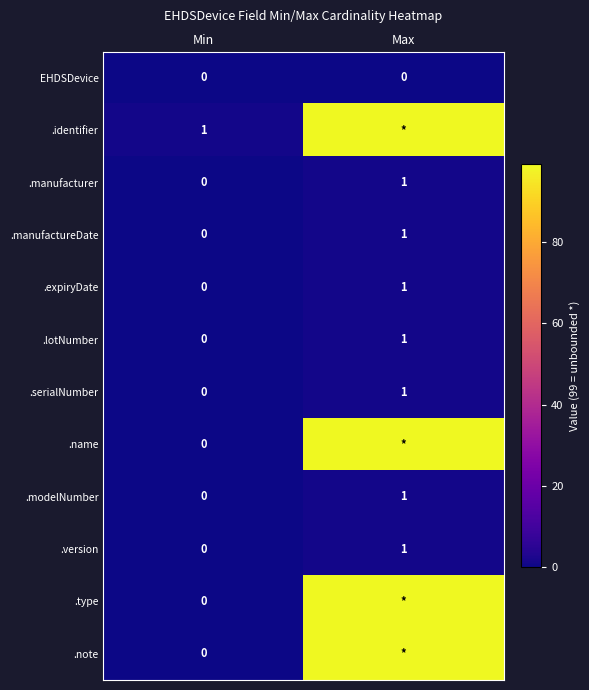

At which category is the sum across all series the highest?

Max